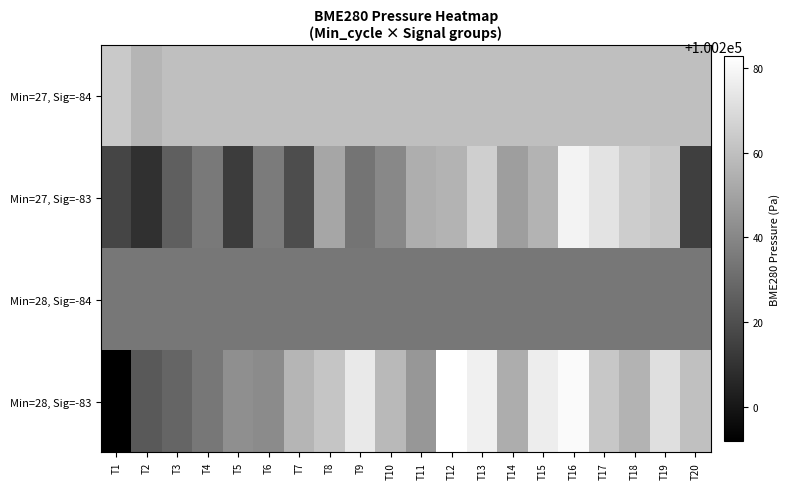

Reading right to left, what are all the values shown in this chart?

Min=27, Sig=-84: T20=100259.9	T19=100259.9	T18=100259.9	T17=100259.9	T16=100259.9	T15=100259.9	T14=100259.9	T13=100259.9	T12=100259.9	T11=100259.9	T10=100259.9	T9=100259.9	T8=100259.9	T7=100259.9	T6=100259.9	T5=100259.9	T4=100259.9	T3=100259.9	T2=100256.3	T1=100263.5
Min=27, Sig=-83: T20=100214.5	T19=100262.8	T18=100264.6	T17=100273.0	T16=100278.5	T15=100255.6	T14=100248.0	T13=100265.6	T12=100255.4	T11=100253.9	T10=100240.4	T9=100233.3	T8=100250.8	T7=100219.5	T6=100235.7	T5=100213.9	T4=100235.5	T3=100225.7	T2=100209.2	T1=100216.7
Min=28, Sig=-84: T20=100234.5	T19=100234.5	T18=100234.5	T17=100234.5	T16=100234.5	T15=100234.5	T14=100234.5	T13=100234.5	T12=100234.5	T11=100234.5	T10=100234.5	T9=100234.5	T8=100234.5	T7=100234.5	T6=100234.5	T5=100234.5	T4=100234.5	T3=100234.5	T2=100234.5	T1=100234.5
Min=28, Sig=-83: T20=100260.0	T19=100271.0	T18=100255.4	T17=100262.5	T16=100280.7	T15=100276.0	T14=100253.6	T13=100277.2	T12=100282.6	T11=100245.8	T10=100257.6	T9=100274.8	T8=100261.8	T7=100256.3	T6=100241.2	T5=100242.9	T4=100234.5	T3=100228.0	T2=100223.8	T1=100192.0